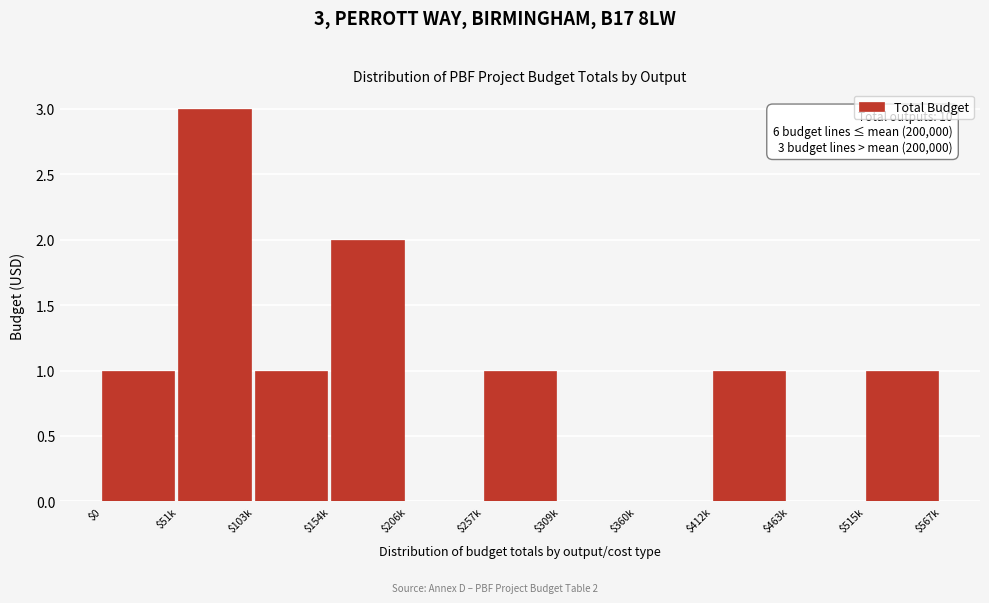

What is the greatest value displayed?

3